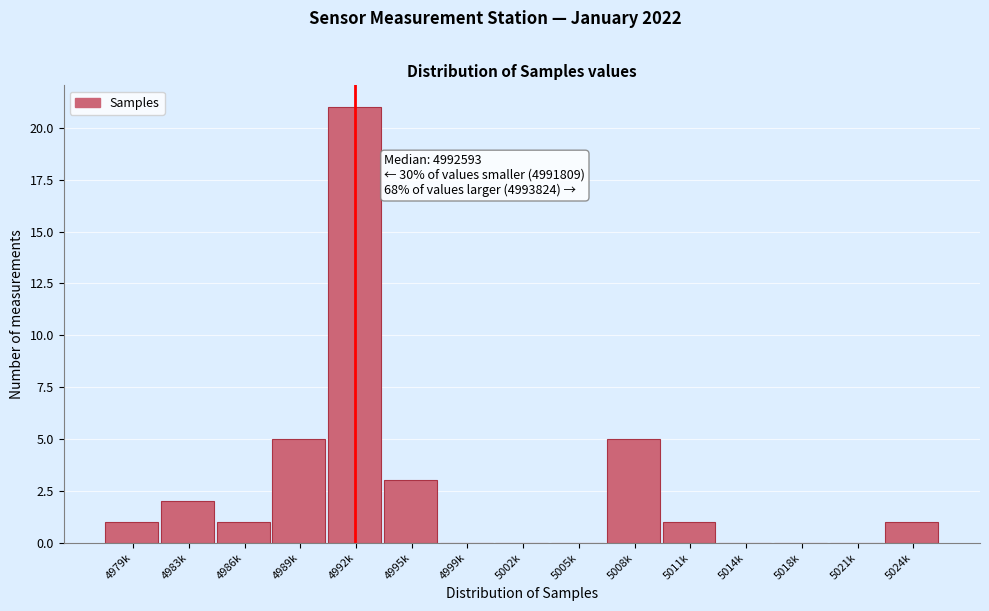

Reading left to right, transcribe all the data shown in this chart.

4979k=1	4983k=2	4986k=1	4989k=5	4992k=21	4995k=3	4999k=0	5002k=0	5005k=0	5008k=5	5011k=1	5014k=0	5018k=0	5021k=0	5024k=1